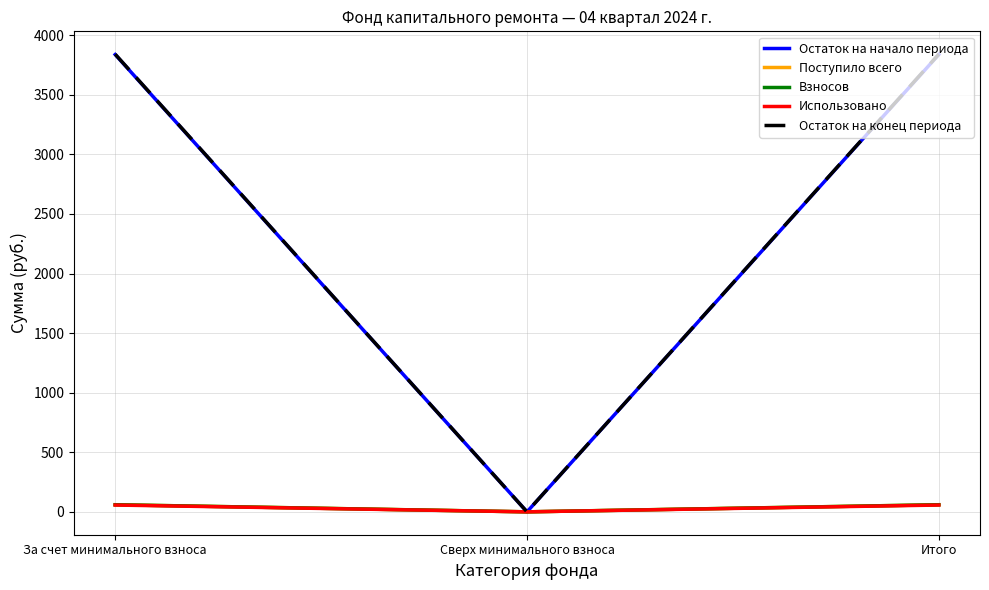

Is the value of Использовано at Сверх минимального взноса greater than the value of Остаток на начало периода at За счет минимального взноса?

No